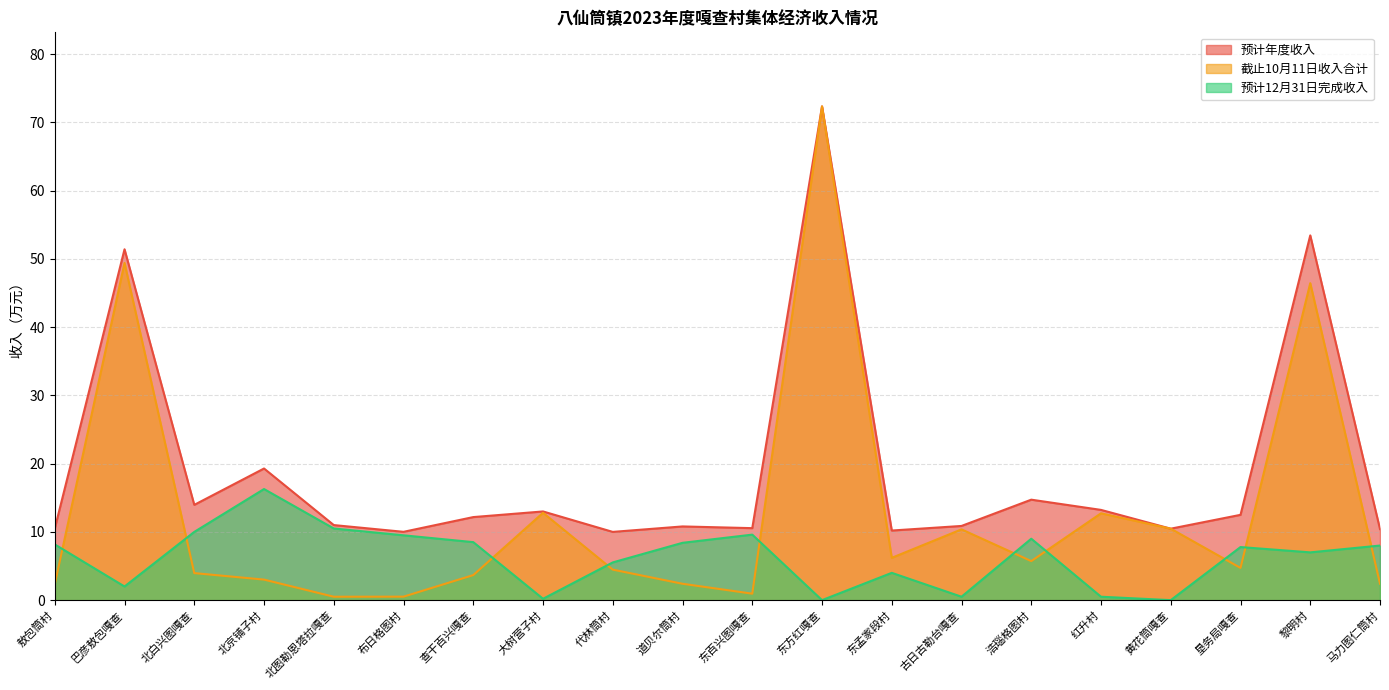

True or false: 预计12月31日完成收入 has more than 1 interior local peaks.

True